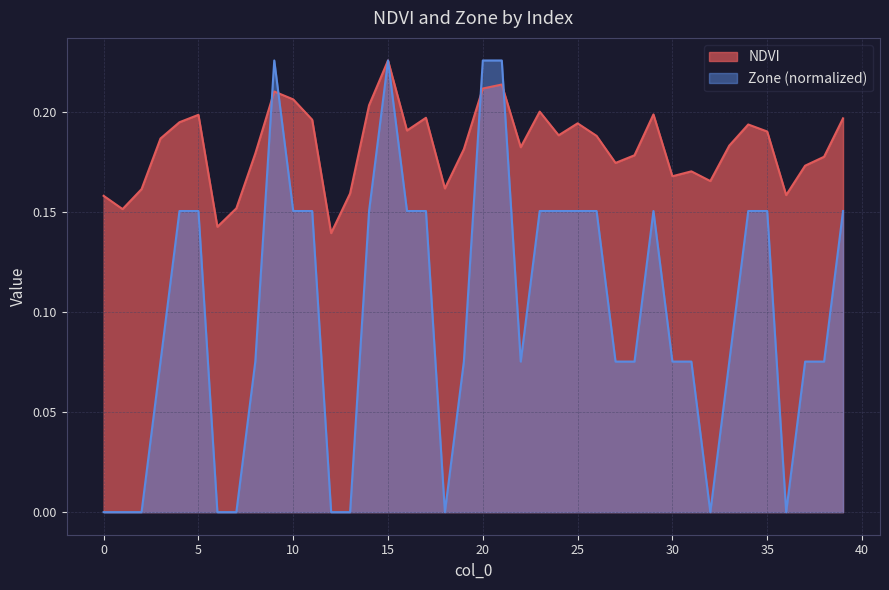

How many values in Zone are above zero?

30